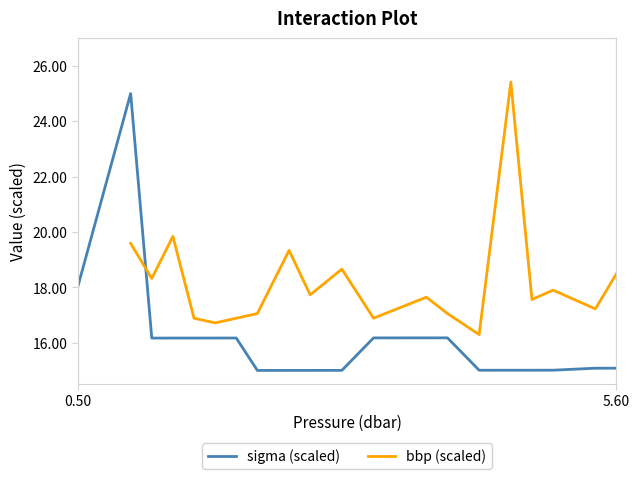

How many values in the bbp (scaled) series exceed 17?

14